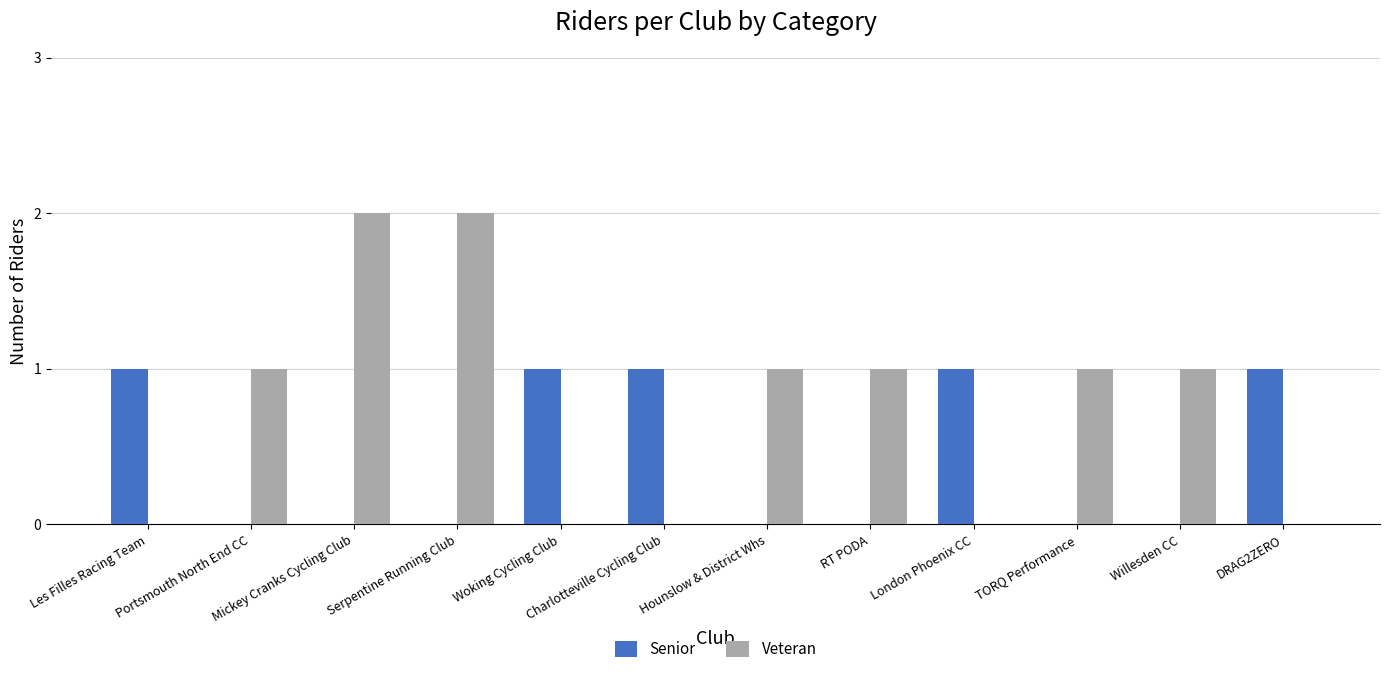

Is it true that Veteran equals 1 at London Phoenix CC?

False